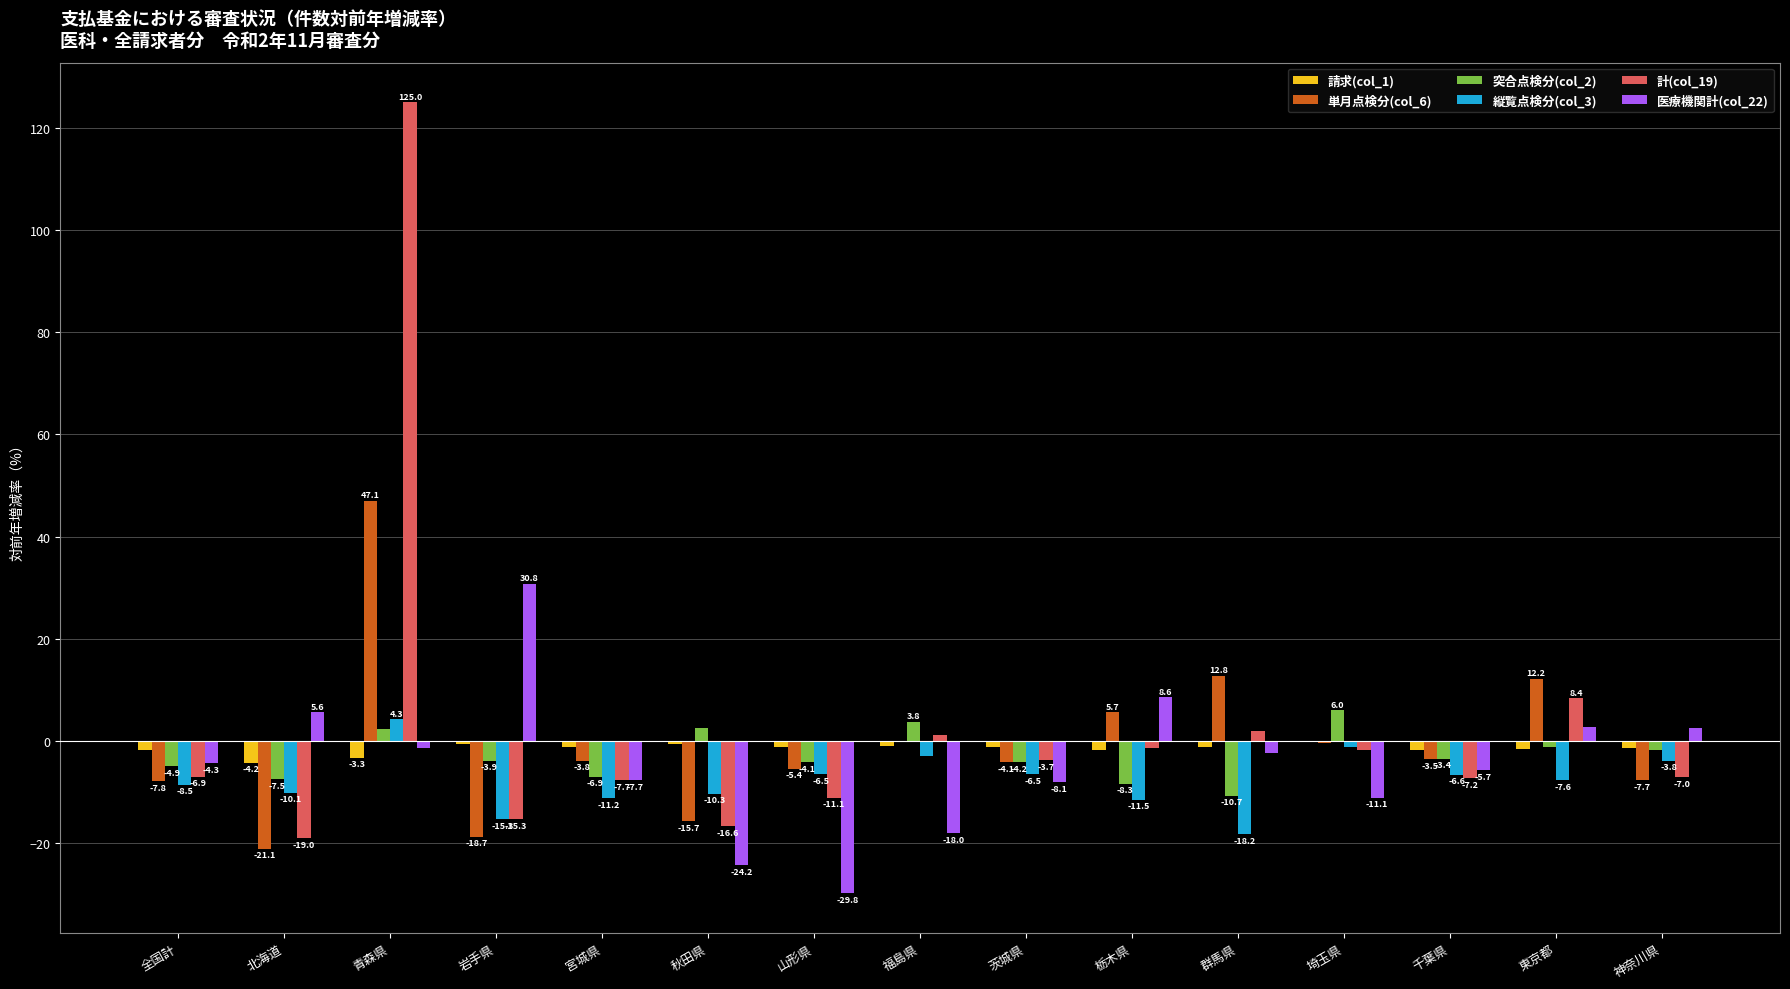

Between 青森県 and 山形県, which series saw the biggest shift?

計(col_19)